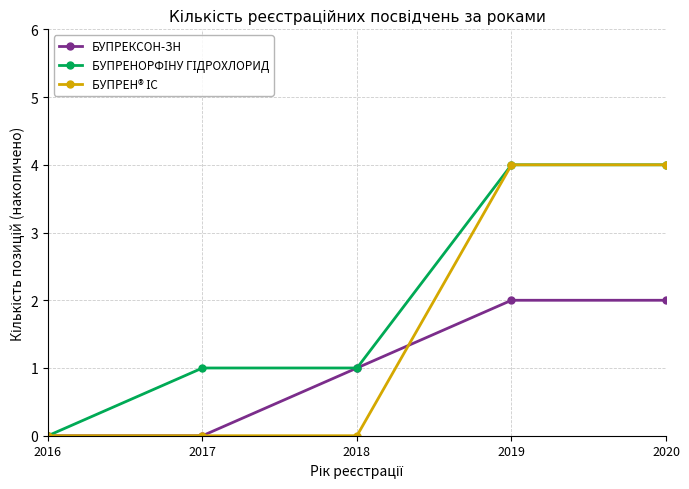

The БУПРЕКСОН-ЗН series shows 2 at 2020. True or false?

True